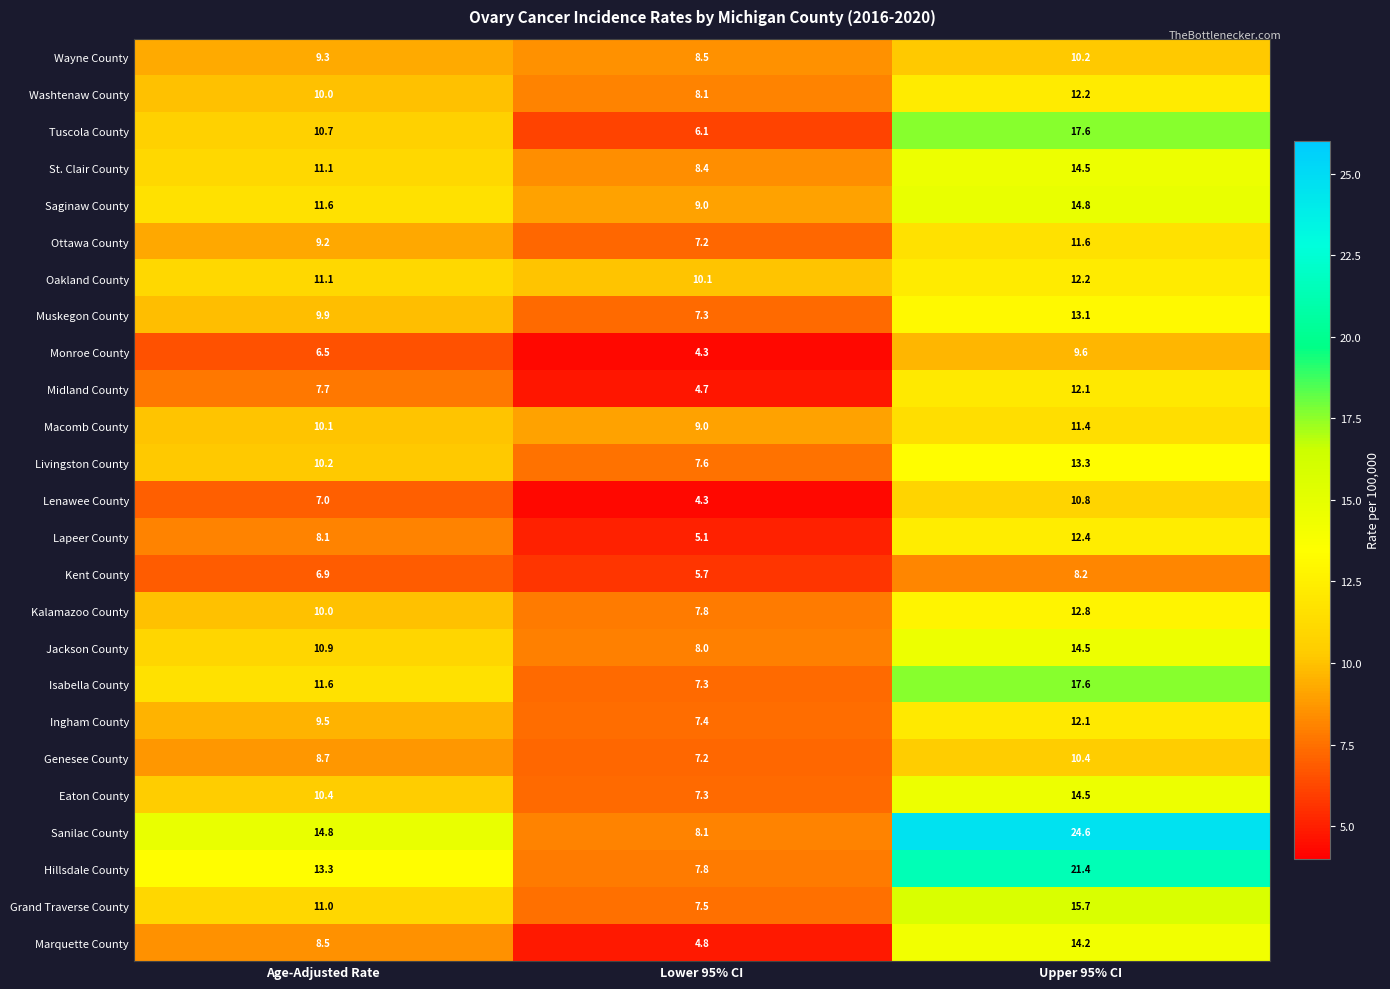

At how many categories does at least one series exceed 5?

3